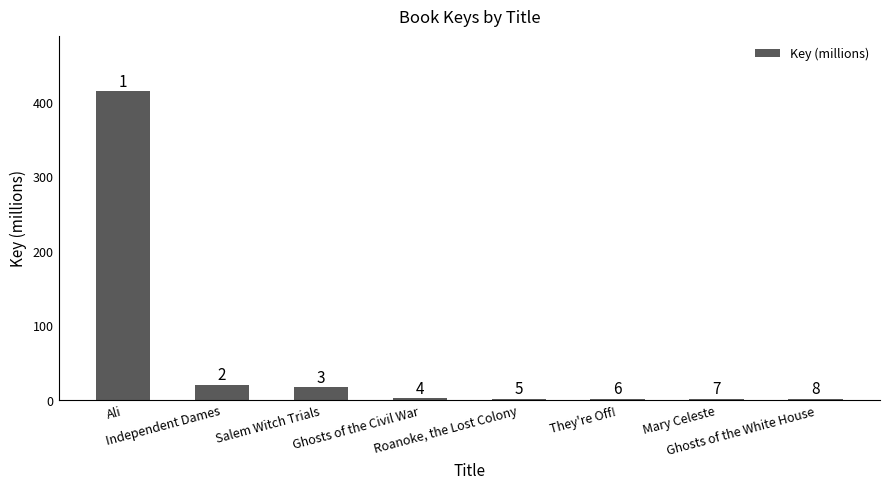

Where is the data nearest to the value 207?

Independent Dames